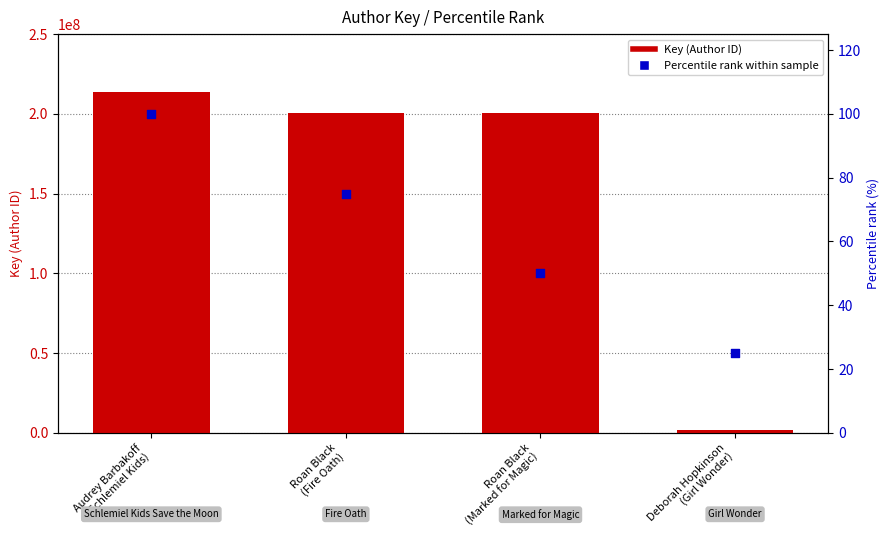

What are all the series names shown in the legend?

Key (Author ID), Percentile rank within sample